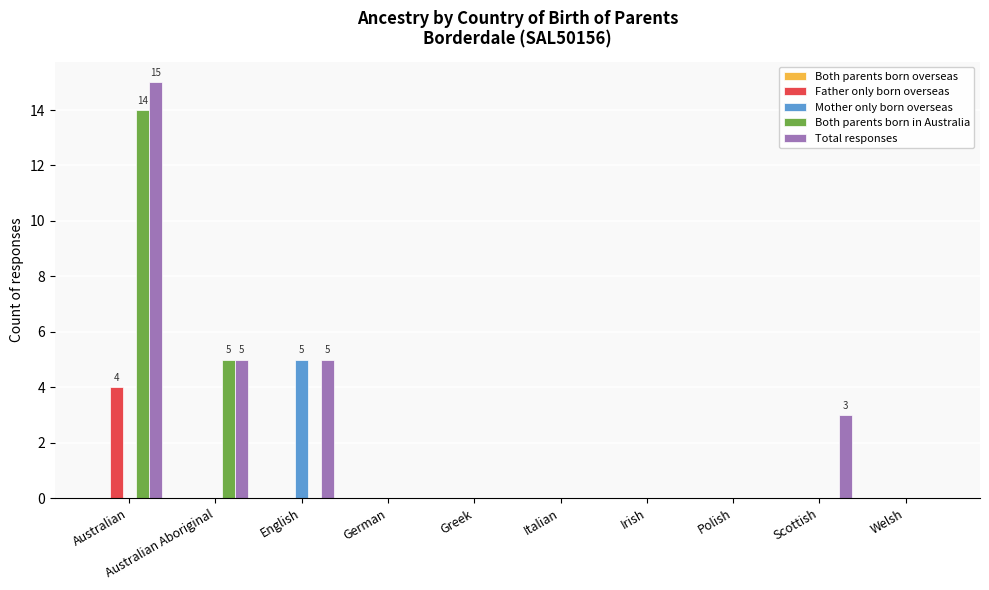

Which series changed the most between Australian and Polish?

Total responses